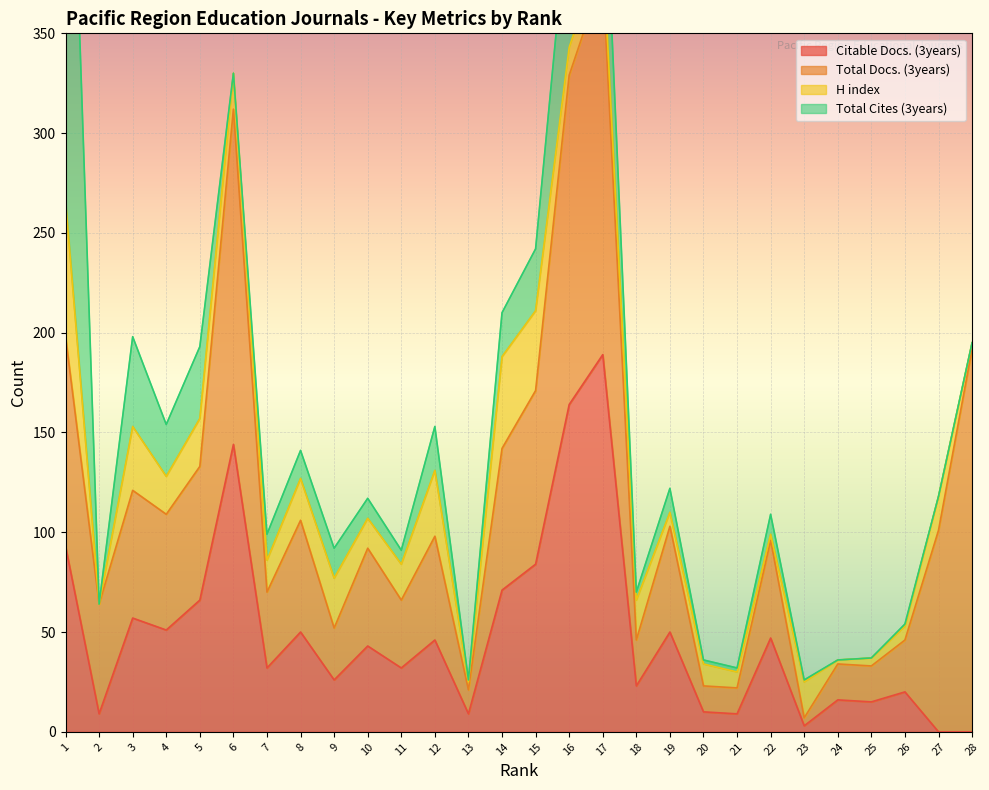

Reading left to right, extract all data points from this chart.

Citable Docs. (3years): 93	9	57	51	66	144	32	50	26	43	32	46	9	71	84	164	189	23	50	10	9	47	3	16	15	20	0	0
Total Docs. (3years): 105	55	64	58	67	168	38	56	26	49	34	52	12	71	87	165	190	23	53	13	13	49	4	18	18	26	101	192
H index: 68	0	32	19	24	18	16	21	25	15	18	33	4	46	40	14	14	20	7	11	8	3	18	2	4	7	17	3
Total Cites (3years): 292	0	45	26	36	0	13	14	15	10	7	22	1	22	31	76	63	4	12	2	2	10	1	0	0	1	0	0